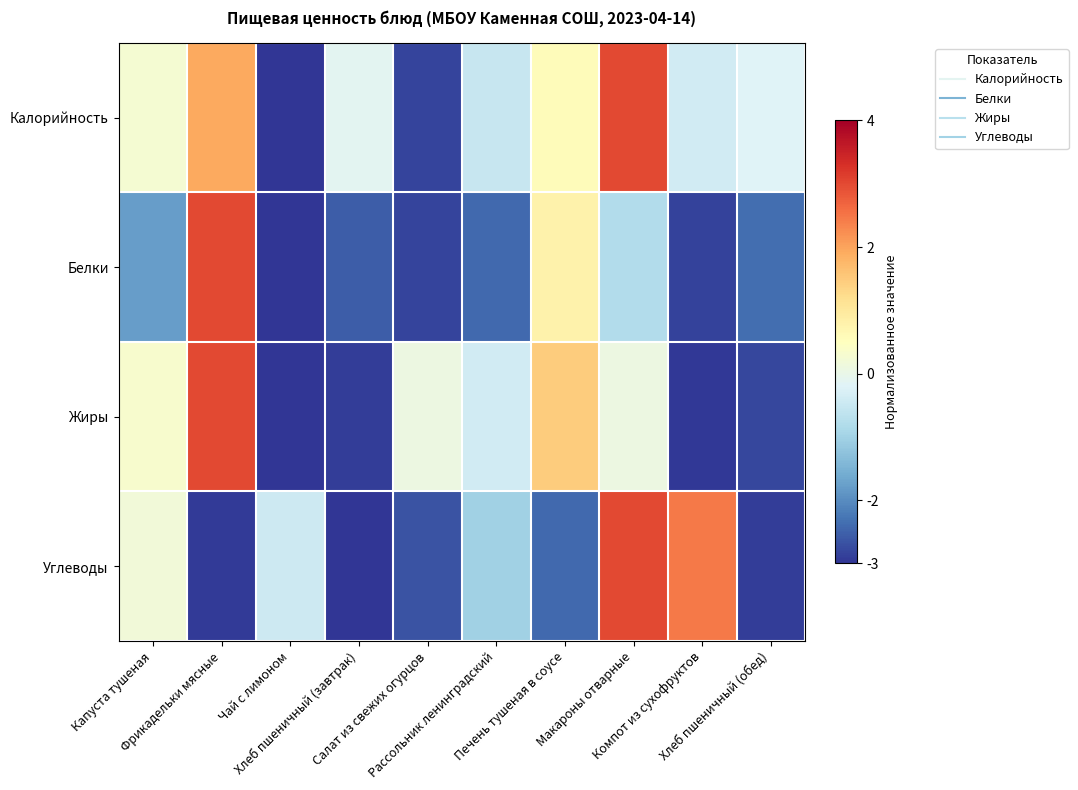

What is the spread (max minus min) of values at Фрикадельки мясные?

5.9